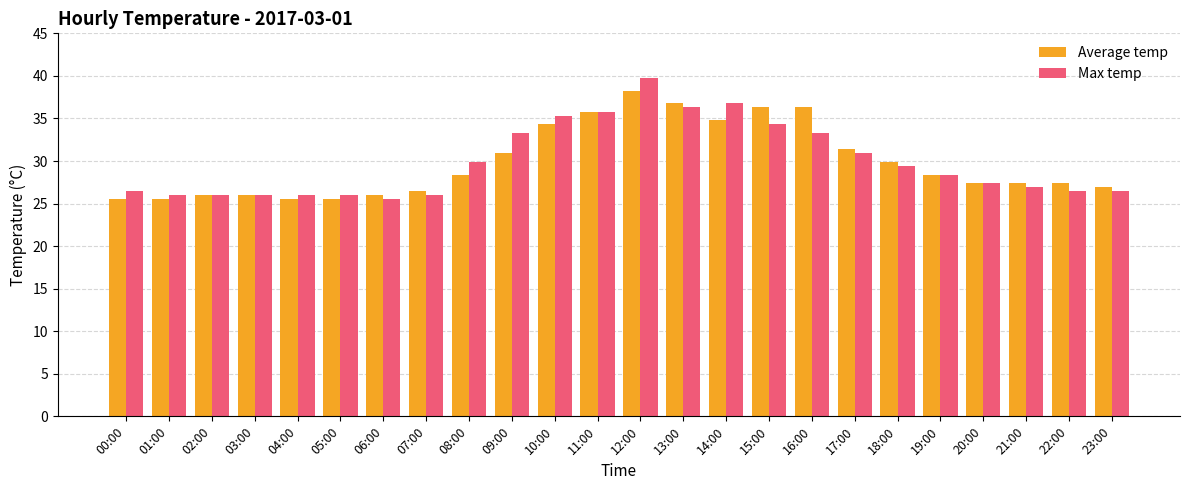

The Max temp series shows 28.4 at 19:00. True or false?

True